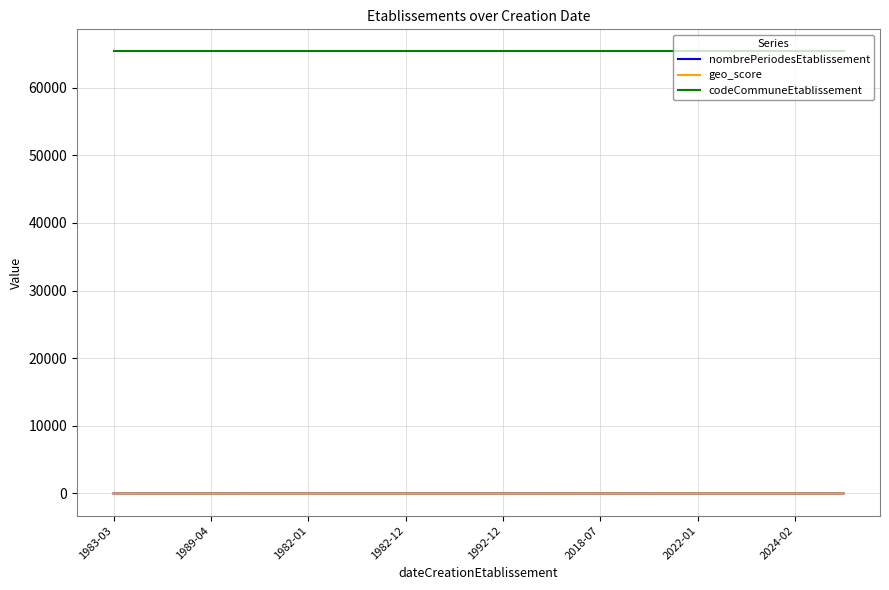

What is the greatest value displayed?

65364.0